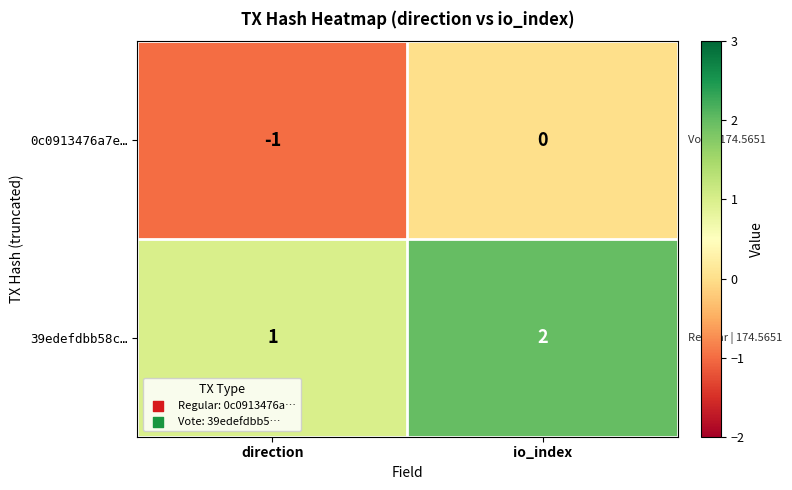

What is the sum of all 39edefdbb58c… values?

3